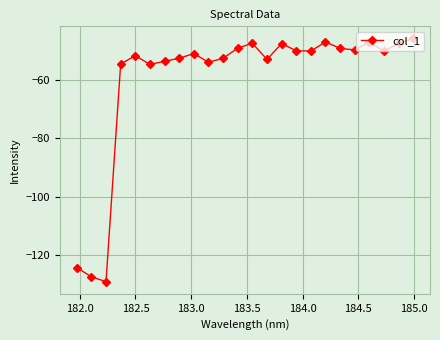

What is the value of the 23rd point from the left?

-47.5